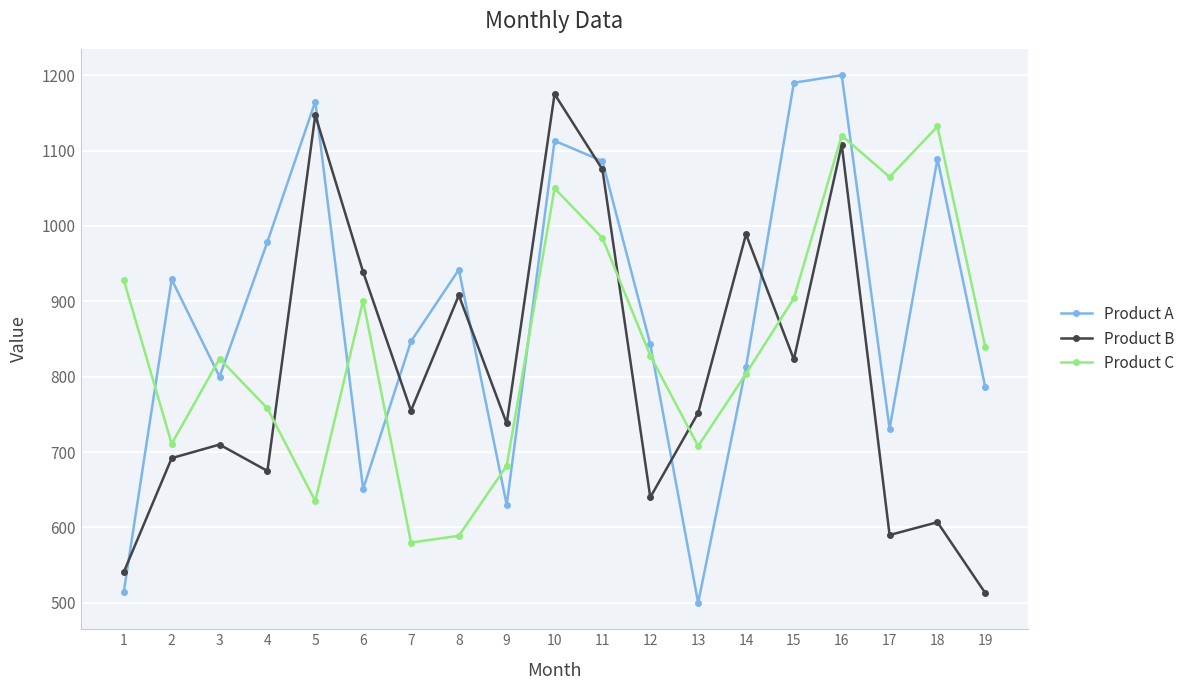

How many distinct data groups are displayed?

3